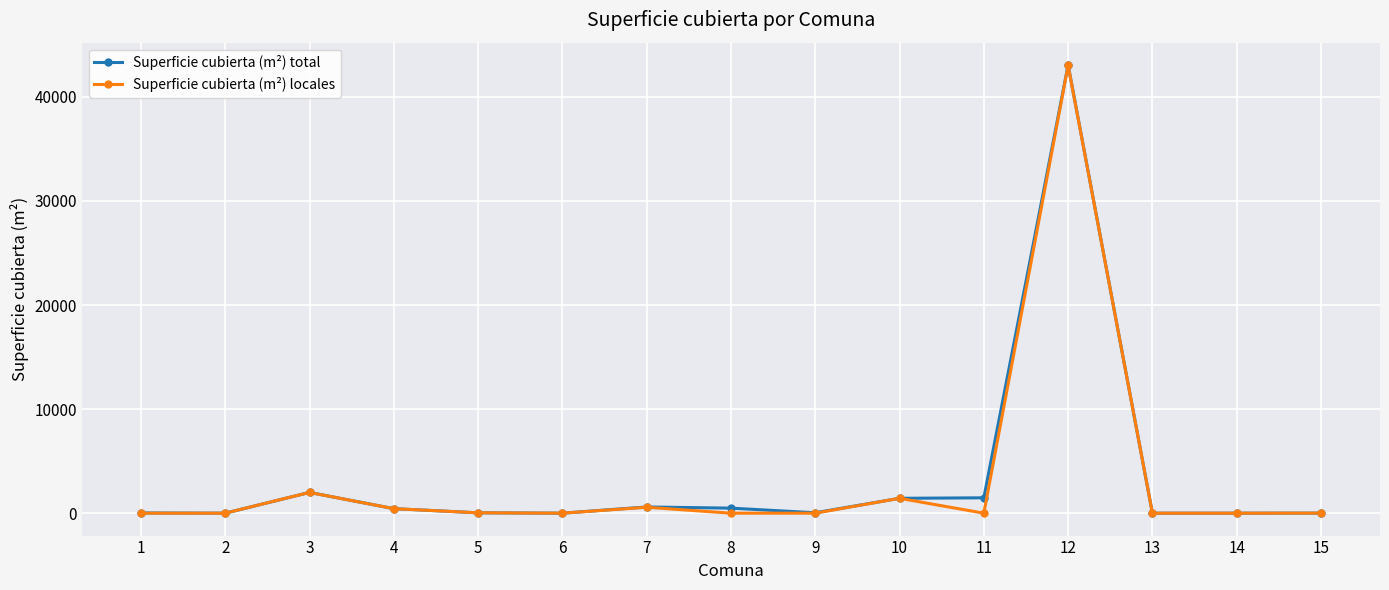

What are all the series names shown in the legend?

Superficie cubierta (m²) total, Superficie cubierta (m²) locales